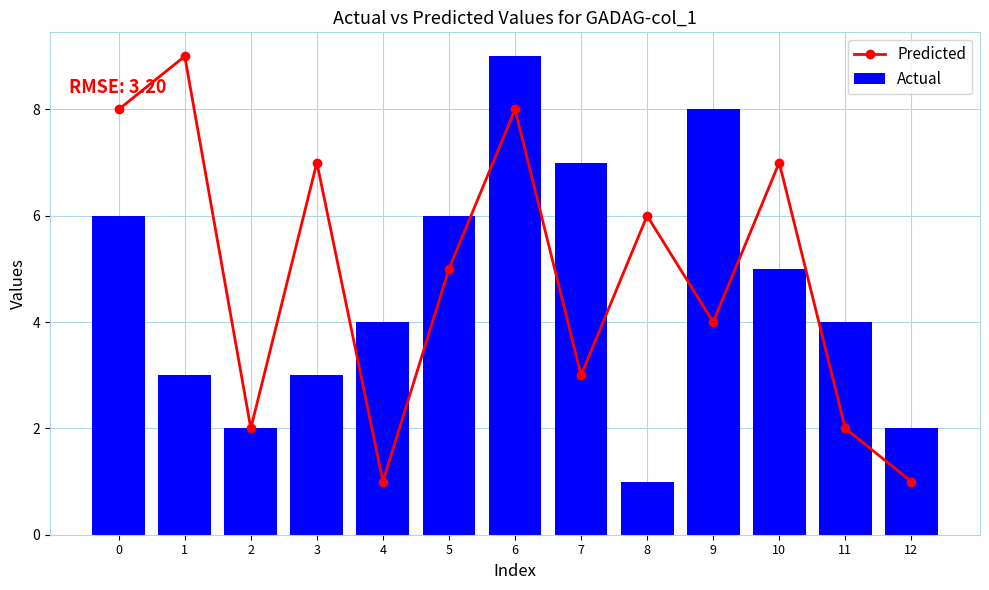

What is the sum of all Actual values?

60